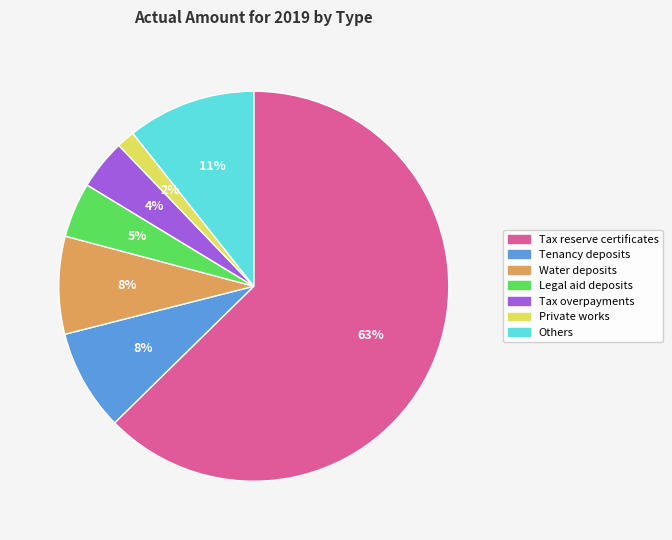

Which has a higher value, Tax reserve certificates or Tax overpayments?

Tax reserve certificates